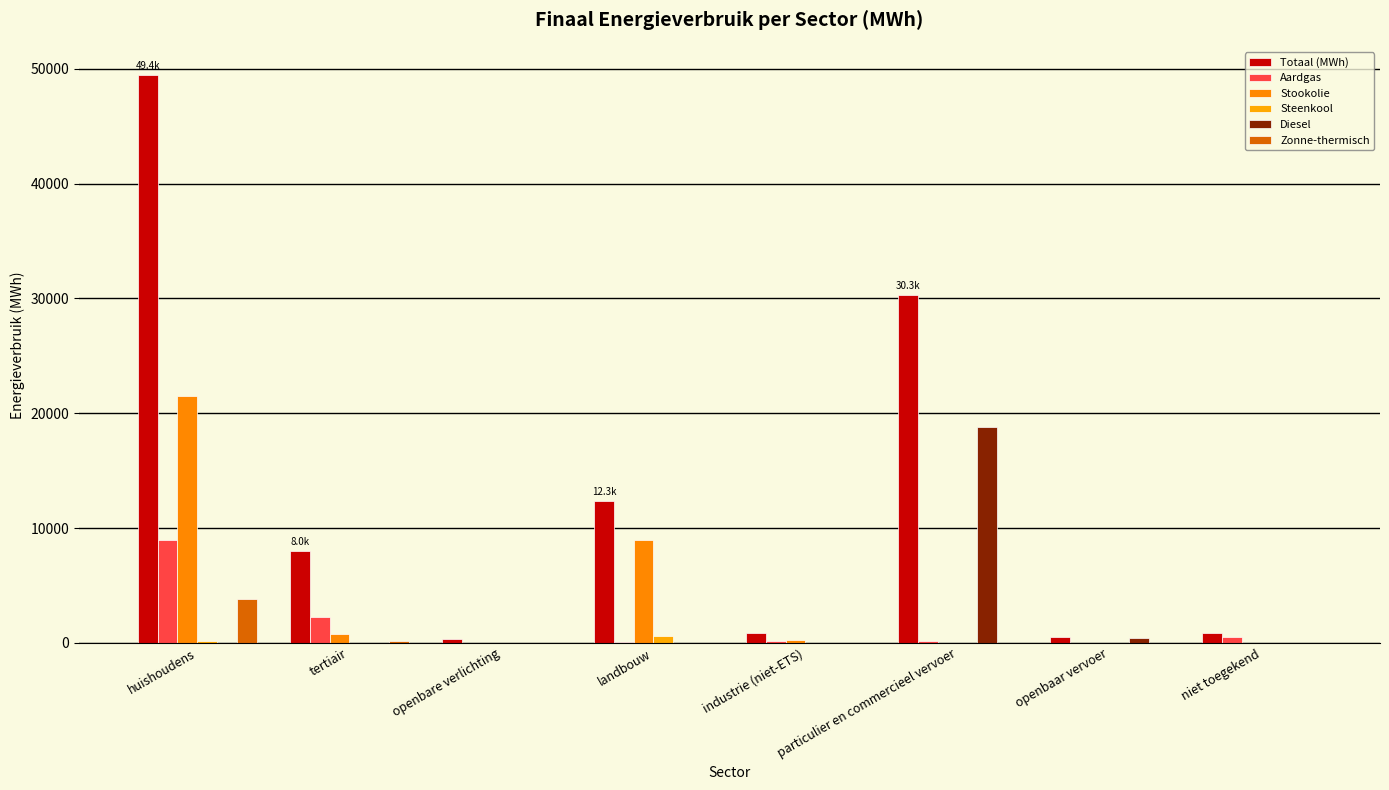

What is the difference between the highest and lowest values at particulier en commercieel vervoer?

30294.2